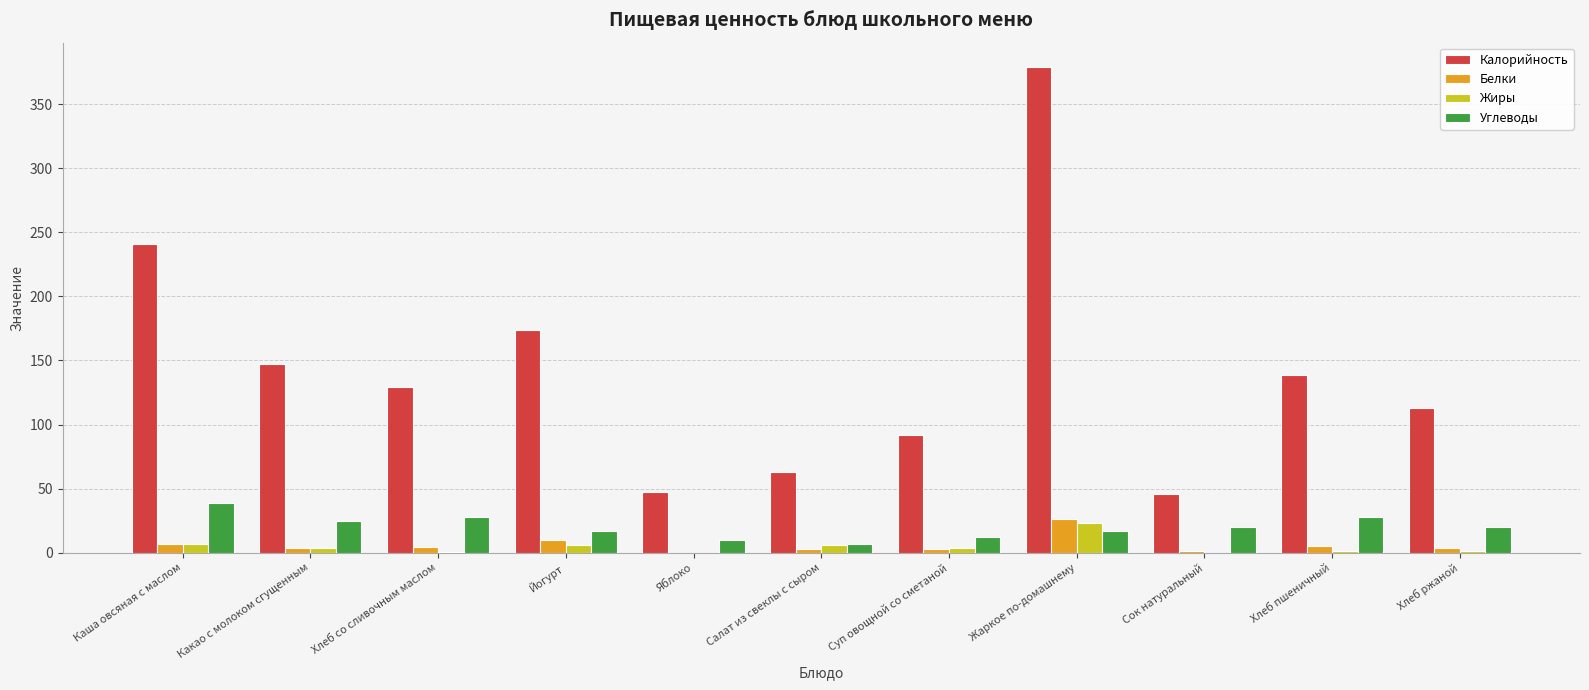

Which series has the widest spread of values?

Калорийность